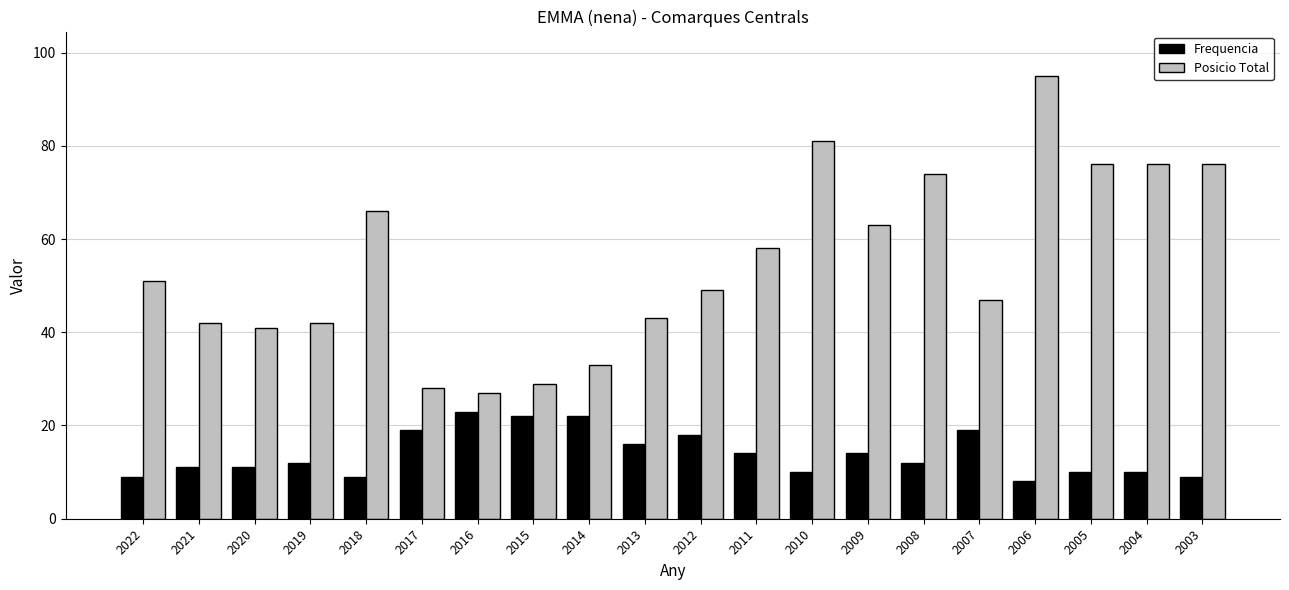

How many data points in Posicio Total are less than 51?

10